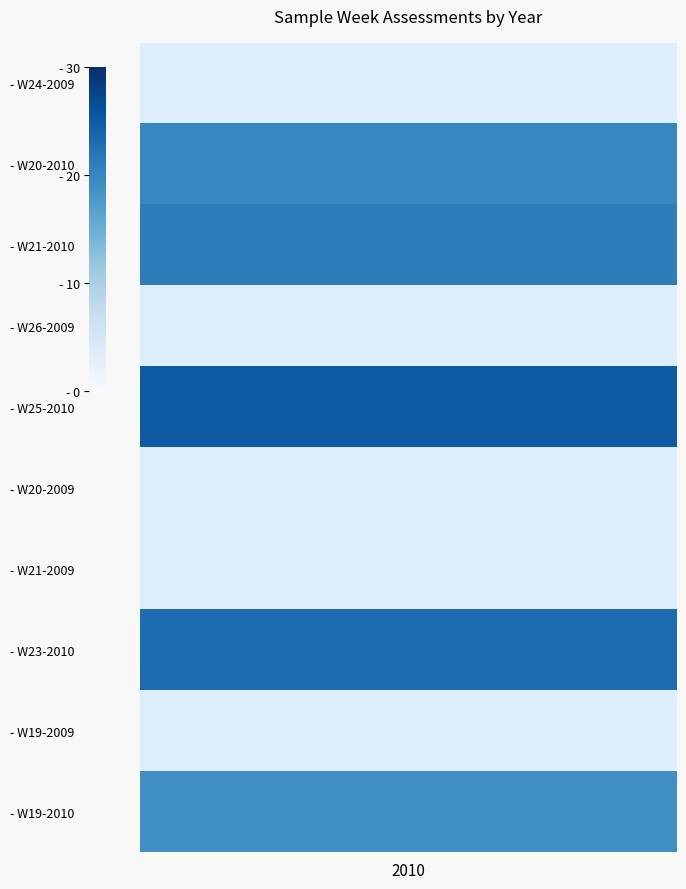

What is the maximum value shown in the chart?

26.0